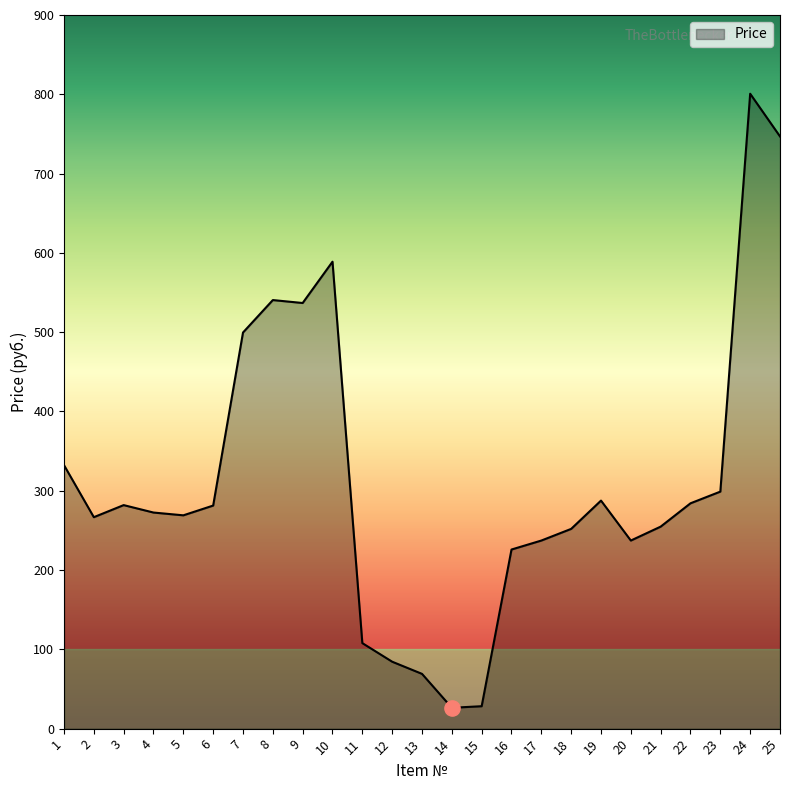

What is the change in value from 15 to 21?

+226.5